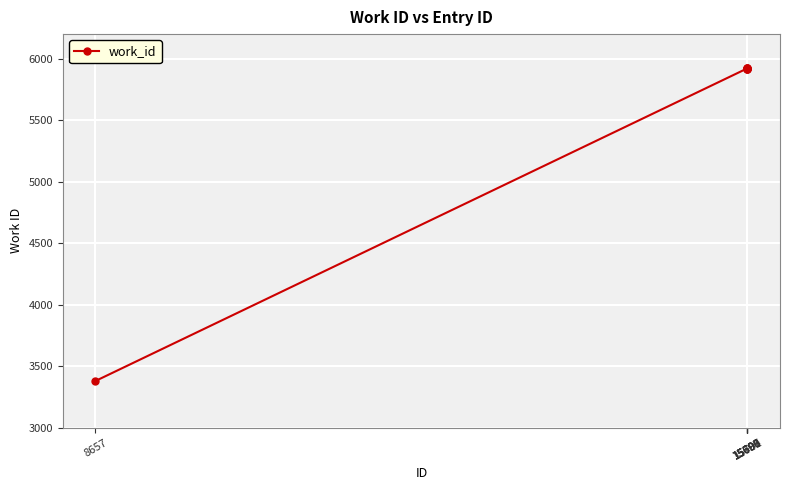

What is the smallest value displayed?

3379